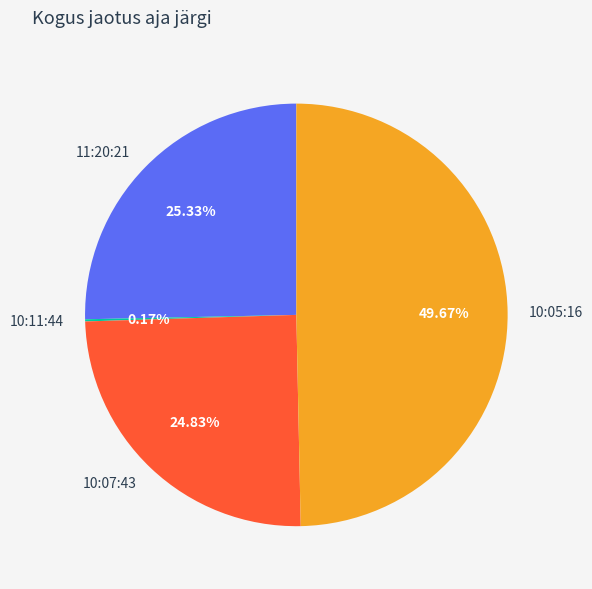

Approximately how many times larger is the value at 10:05:16 compared to 10:07:43?

2.0